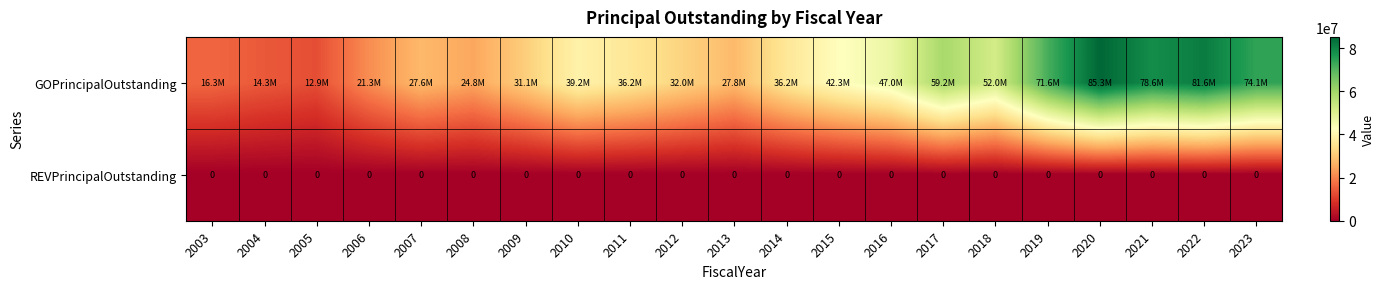

At how many categories does at least one series exceed 42797792?

8